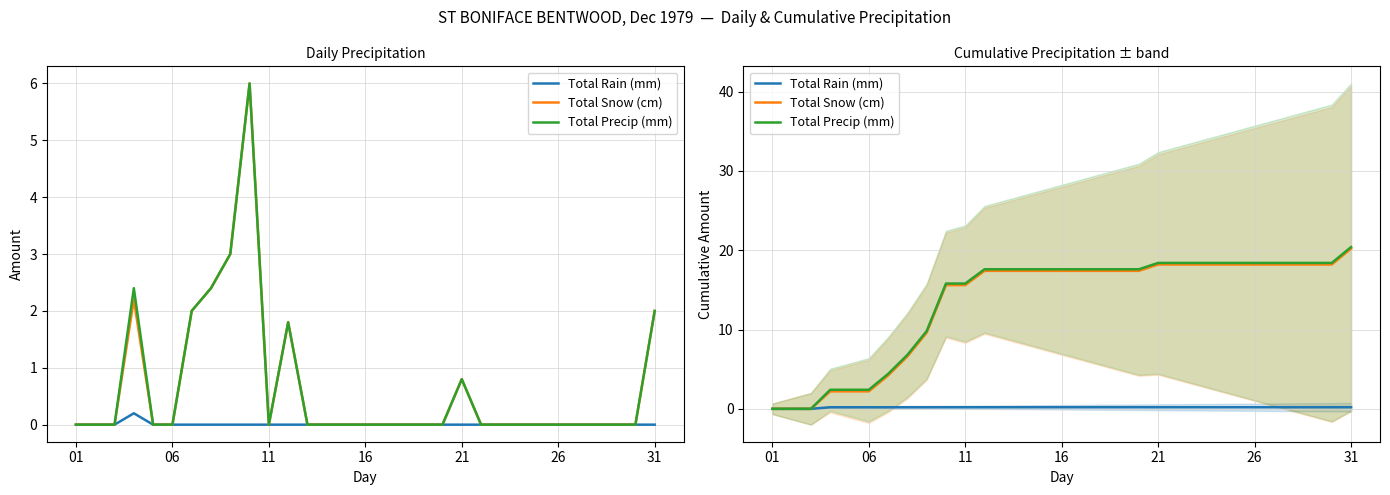

Reading left to right, what are all the values shown in this chart?

Total Rain (mm): 0.0	0.0	0.0	0.2	0.2	0.2	0.2	0.2	0.2	0.2	0.2	0.2	0.2	0.2	0.2	0.2	0.2	0.2	0.2	0.2	0.2	0.2	0.2	0.2	0.2	0.2	0.2	0.2	0.2	0.2	0.2
Total Snow (cm): 0.0	0.0	0.0	2.2	2.2	2.2	4.2	6.6	9.6	15.6	15.6	17.4	17.4	17.4	17.4	17.4	17.4	17.4	17.4	17.4	18.2	18.2	18.2	18.2	18.2	18.2	18.2	18.2	18.2	18.2	20.2
Total Precip (mm): 0.0	0.0	0.0	2.4	2.4	2.4	4.4	6.8	9.8	15.8	15.8	17.6	17.6	17.6	17.6	17.6	17.6	17.6	17.6	17.6	18.4	18.4	18.4	18.4	18.4	18.4	18.4	18.4	18.4	18.4	20.4